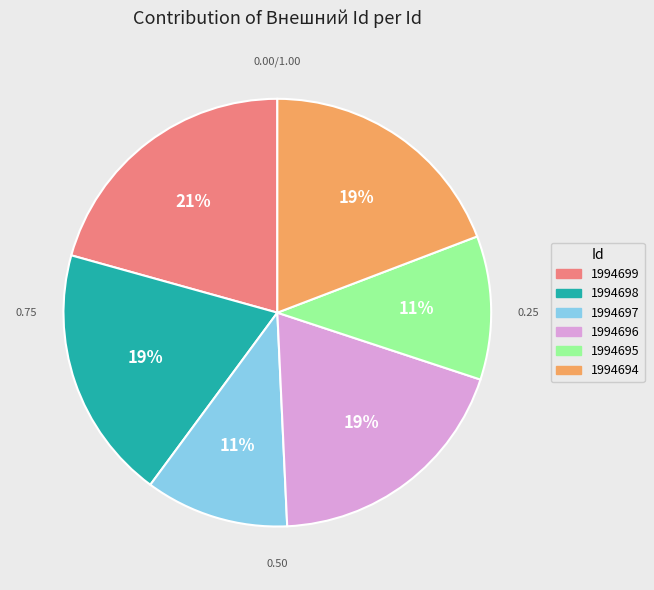

What percentage is the 1994696 slice, to the nearest percent?

19%